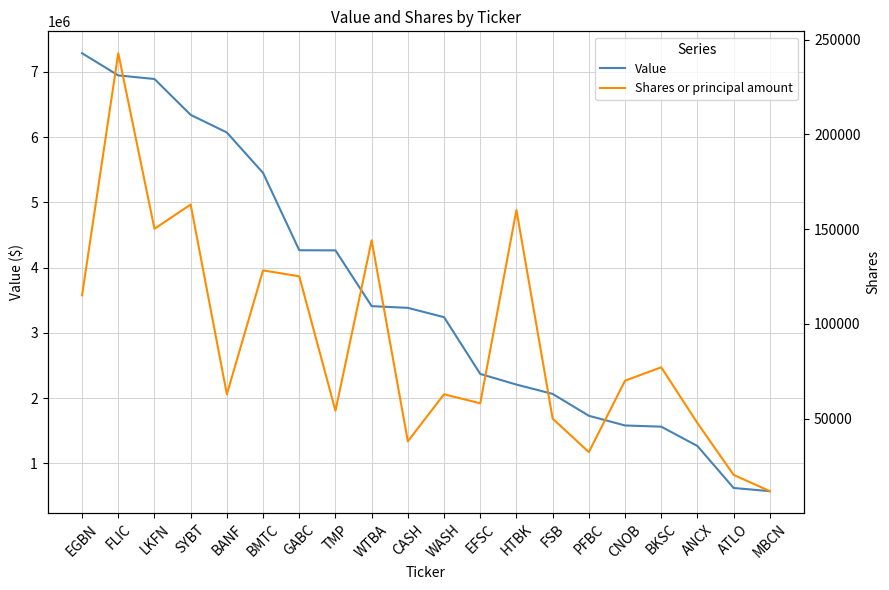

Rank the series by their average value, from lowest to highest.

Shares or principal amount, Value